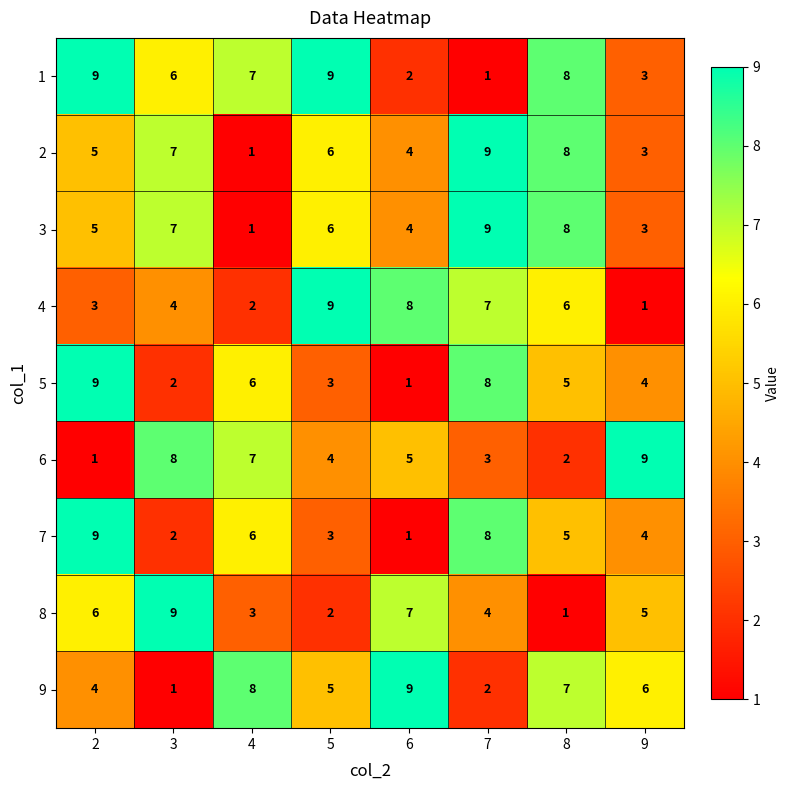

List the labels in order of 8 value, largest first.

3, 6, 2, 9, 7, 4, 5, 8